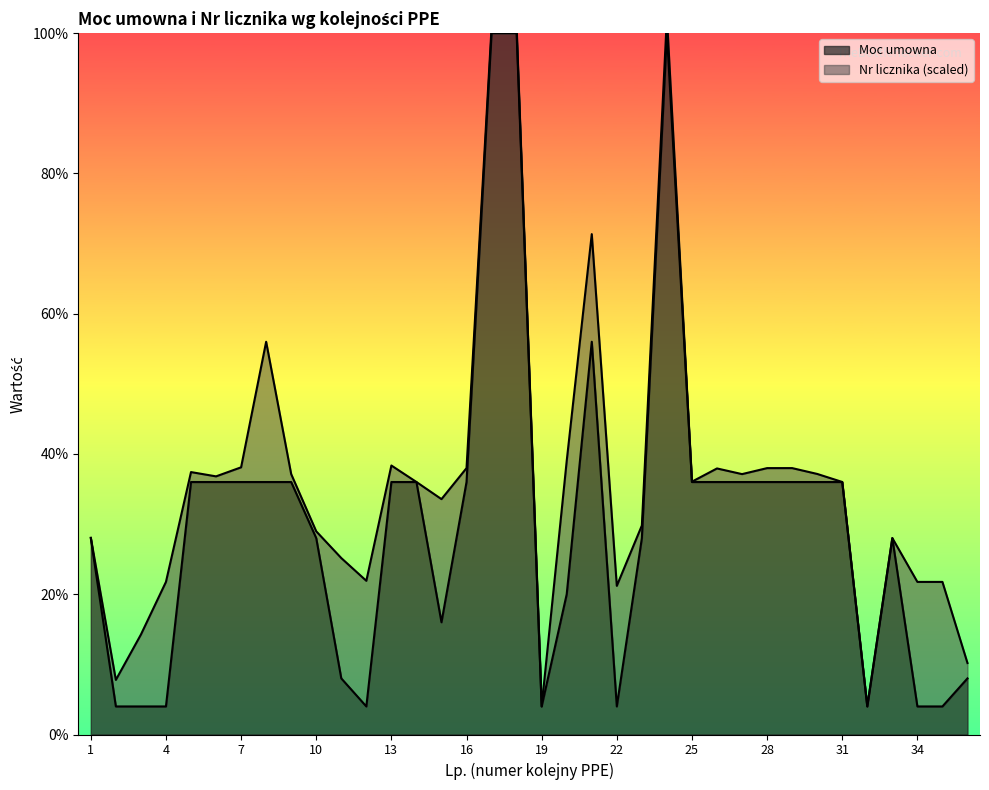

Reading left to right, what are all the values shown in this chart?

1=28.0	2=4.0	3=4.0	4=4.0	5=36.0	6=36.0	7=36.0	8=36.0	9=36.0	10=28.0	11=8.0	12=4.0	13=36.0	14=36.0	15=16.0	16=36.0	17=100.0	18=100.0	19=4.0	20=20.0	21=56.0	22=4.0	23=28.0	24=100.0	25=36.0	26=36.0	27=36.0	28=36.0	29=36.0	30=36.0	31=36.0	32=4.0	33=28.0	34=4.0	35=4.0	36=8.0